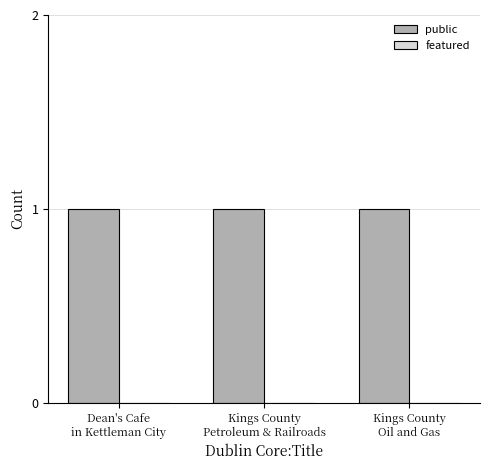

At which label does public reach its minimum?

Dean's Cafe
in Kettleman City